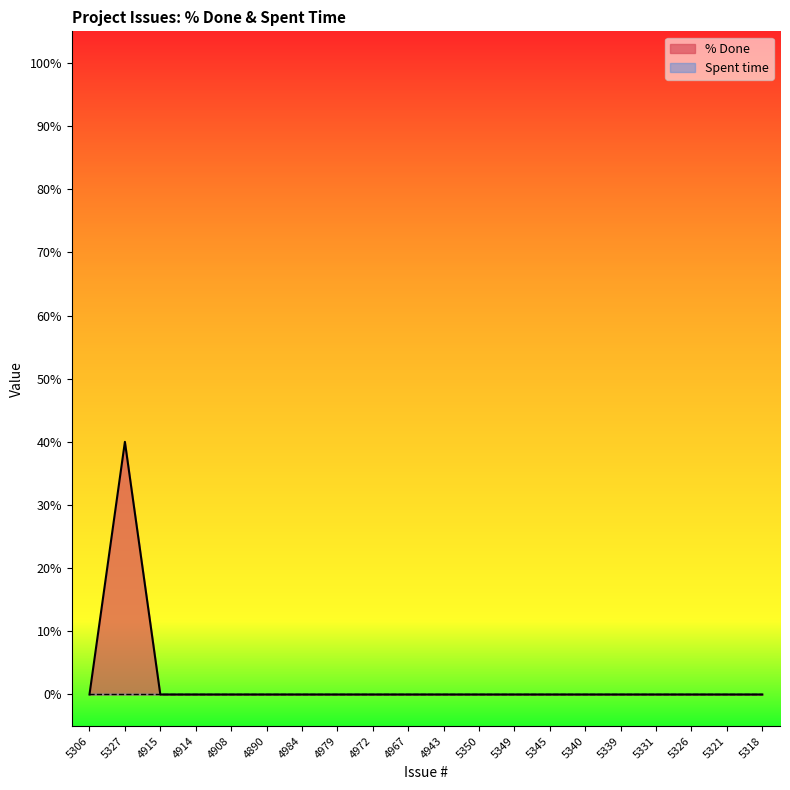

True or false: there are more than 1 points higher than both neighbors.

False